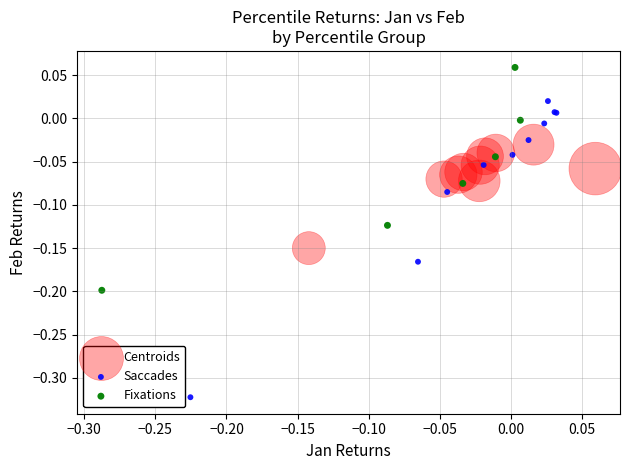

Which series reaches the maximum Y coordinate?

Fixations